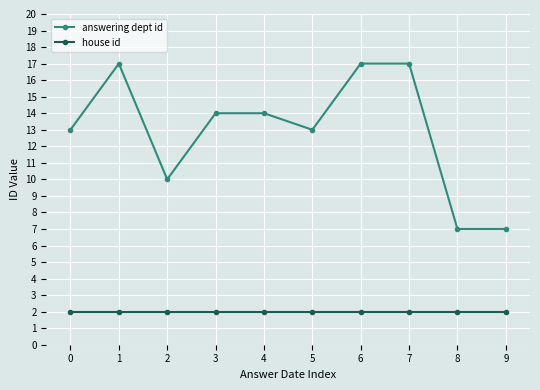

Reading left to right, extract all data points from this chart.

answering dept id: 13	17	10	14	14	13	17	17	7	7
house id: 2	2	2	2	2	2	2	2	2	2